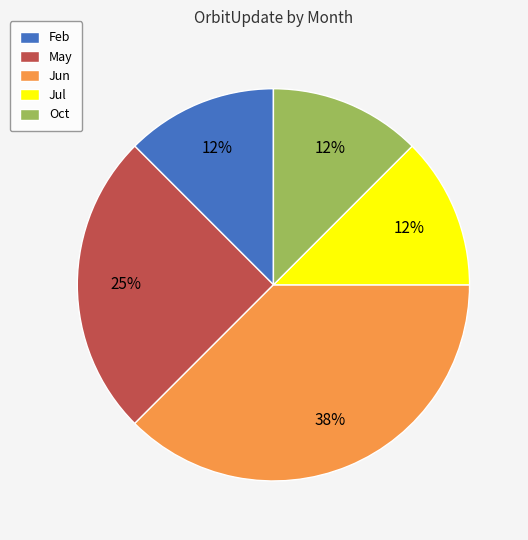

To the nearest percent, what is the average slice percentage?

20%